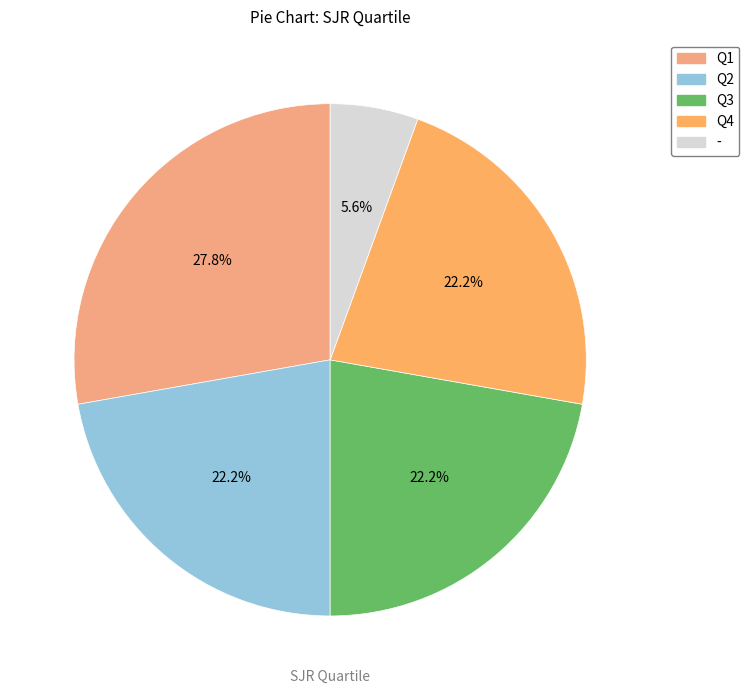

How many slices are in this pie chart?

5